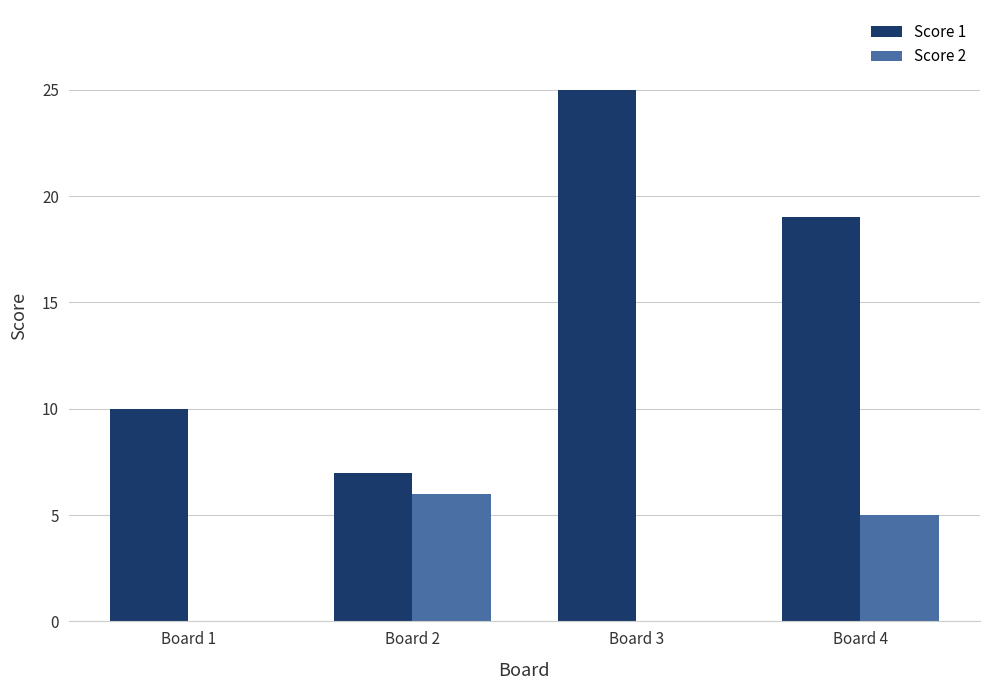

What is the total value across all series at Board 2?

13